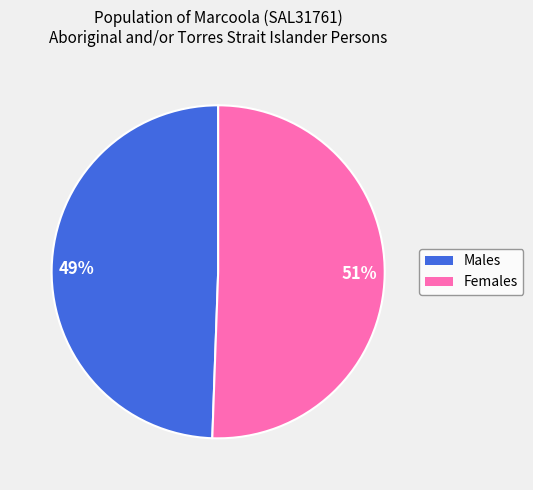

The Females slice represents 45% of the pie. True or false?

False